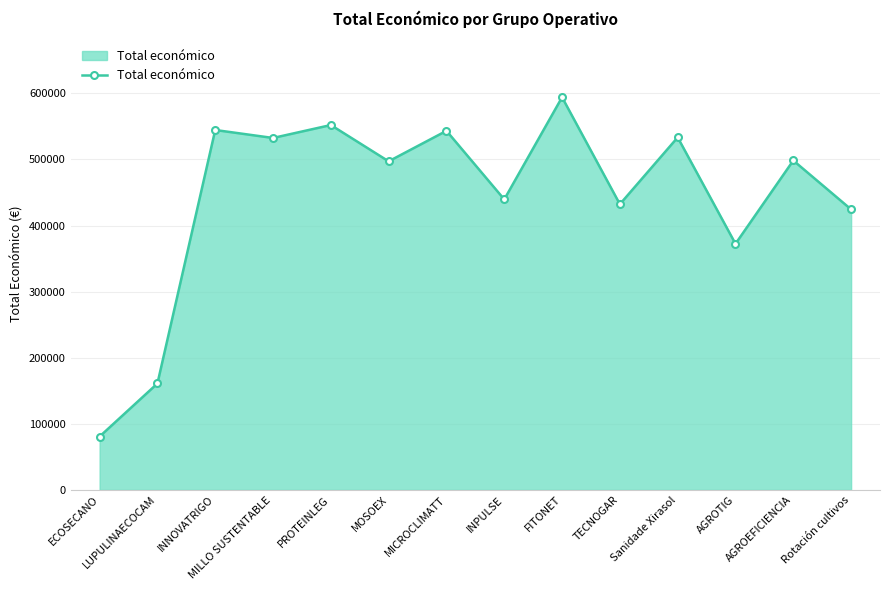

Which category has the highest value across all series?

FITONET